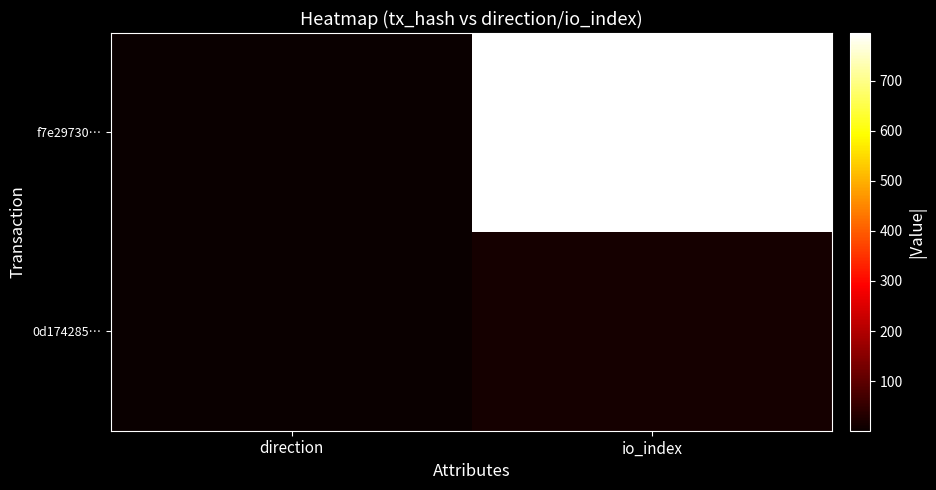

At direction, list the series in order from smallest to largest.

f7e29730…, 0d174285…